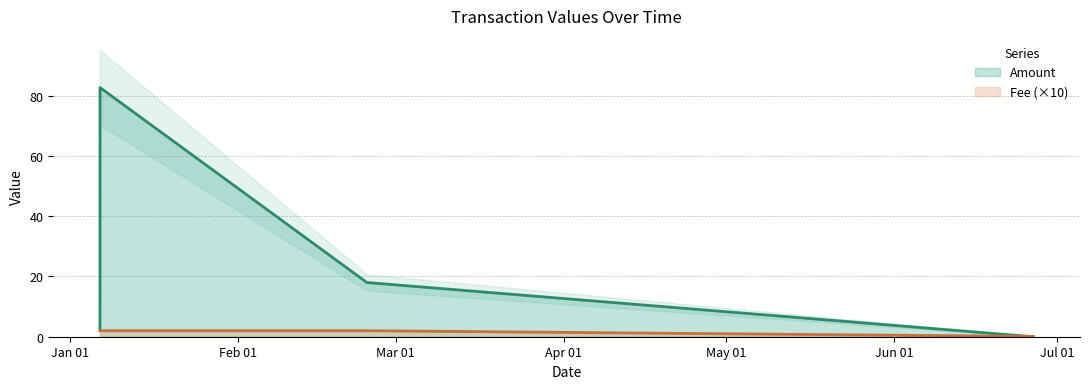

How many lines are shown in the chart?

2